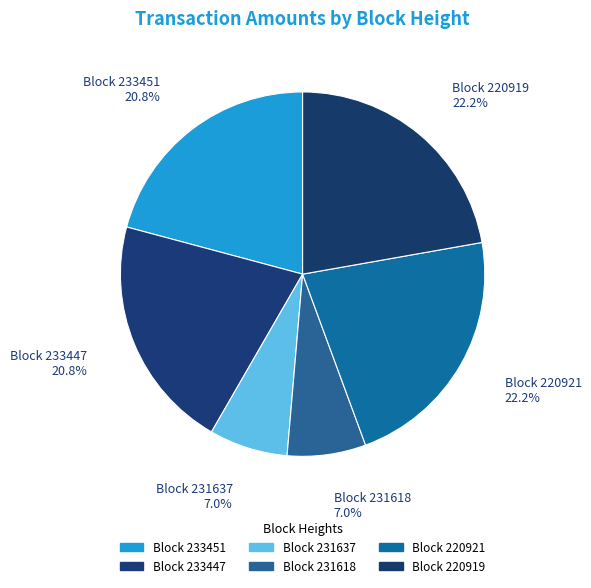

Is there any slice that represents more than half of the pie?

No